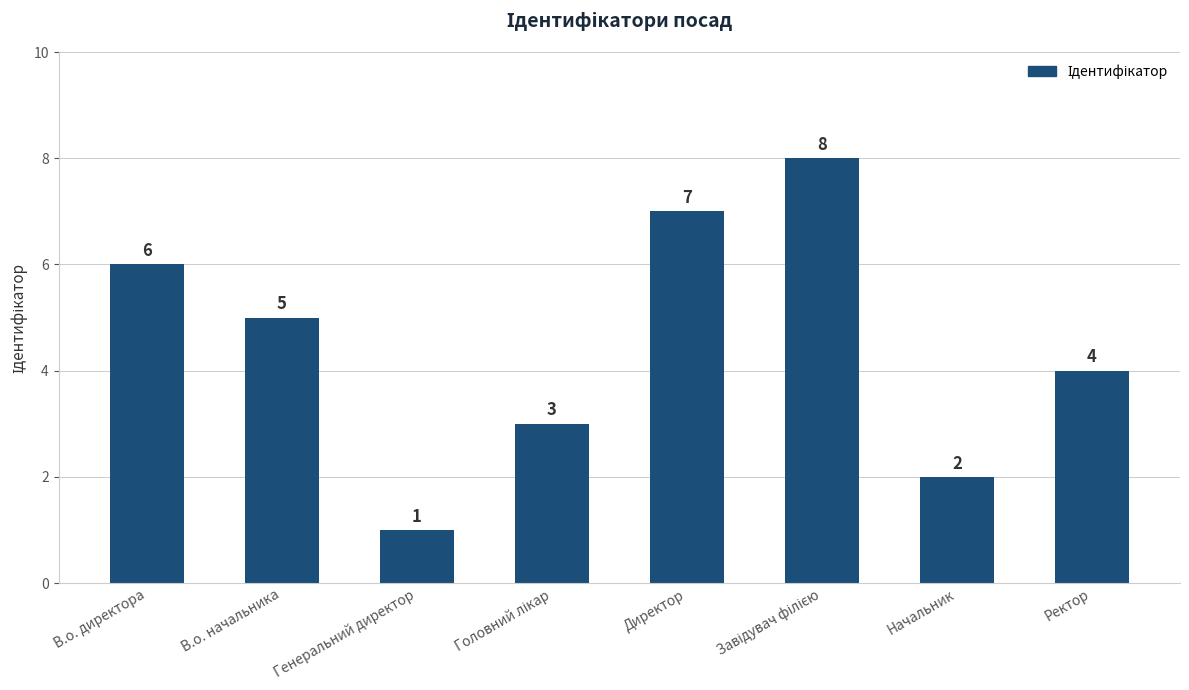

Are the bars grouped side by side (vs. stacked)?

No